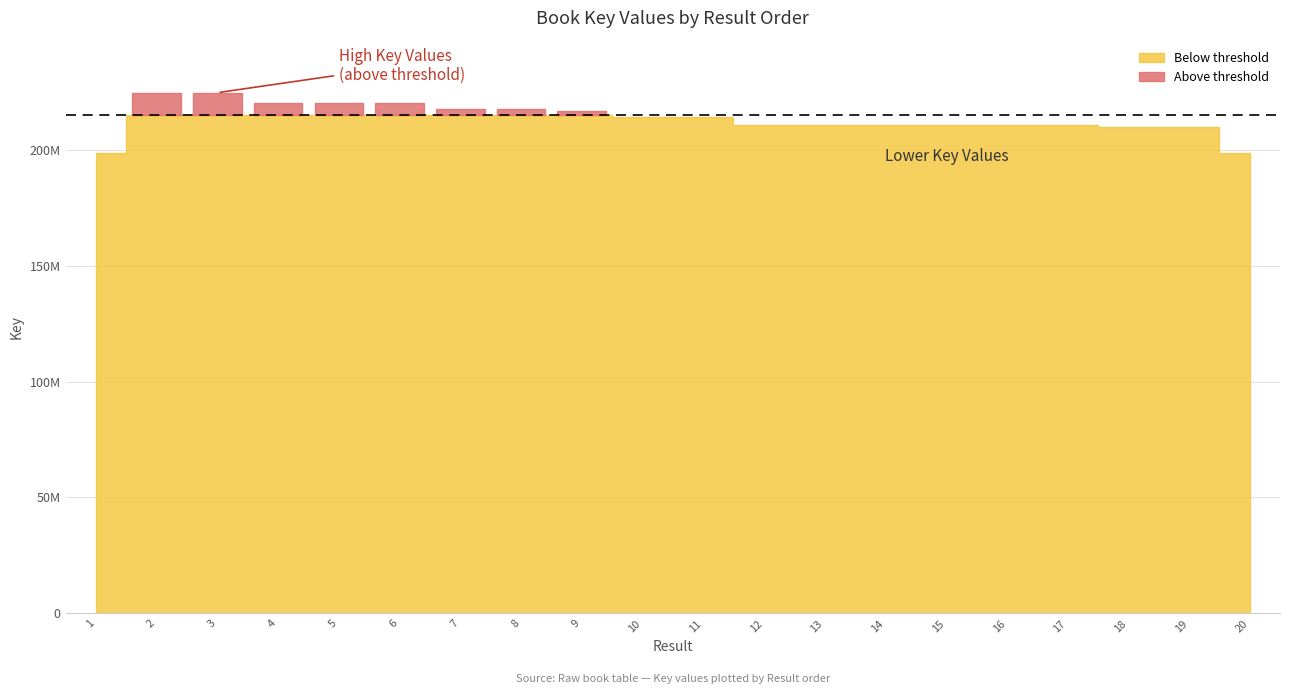

Reading left to right, transcribe all the data shown in this chart.

1=198788666	2=224623252	3=224623295	4=220152637	5=220152595	6=220152679	7=217370865	8=217370906	9=216920646	10=214247086	11=214247127	12=210746874	13=210747049	14=210746931	15=210747106	16=210746990	17=210747158	18=209633914	19=209633871	20=198814277